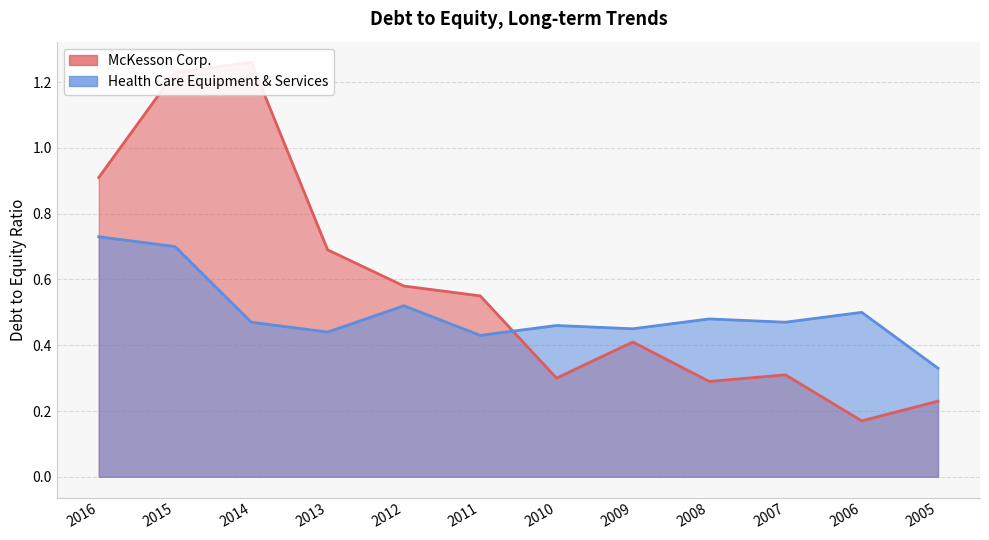

List the labels in order of McKesson Corp. value, largest first.

2014, 2015, 2016, 2013, 2012, 2011, 2009, 2007, 2010, 2008, 2005, 2006